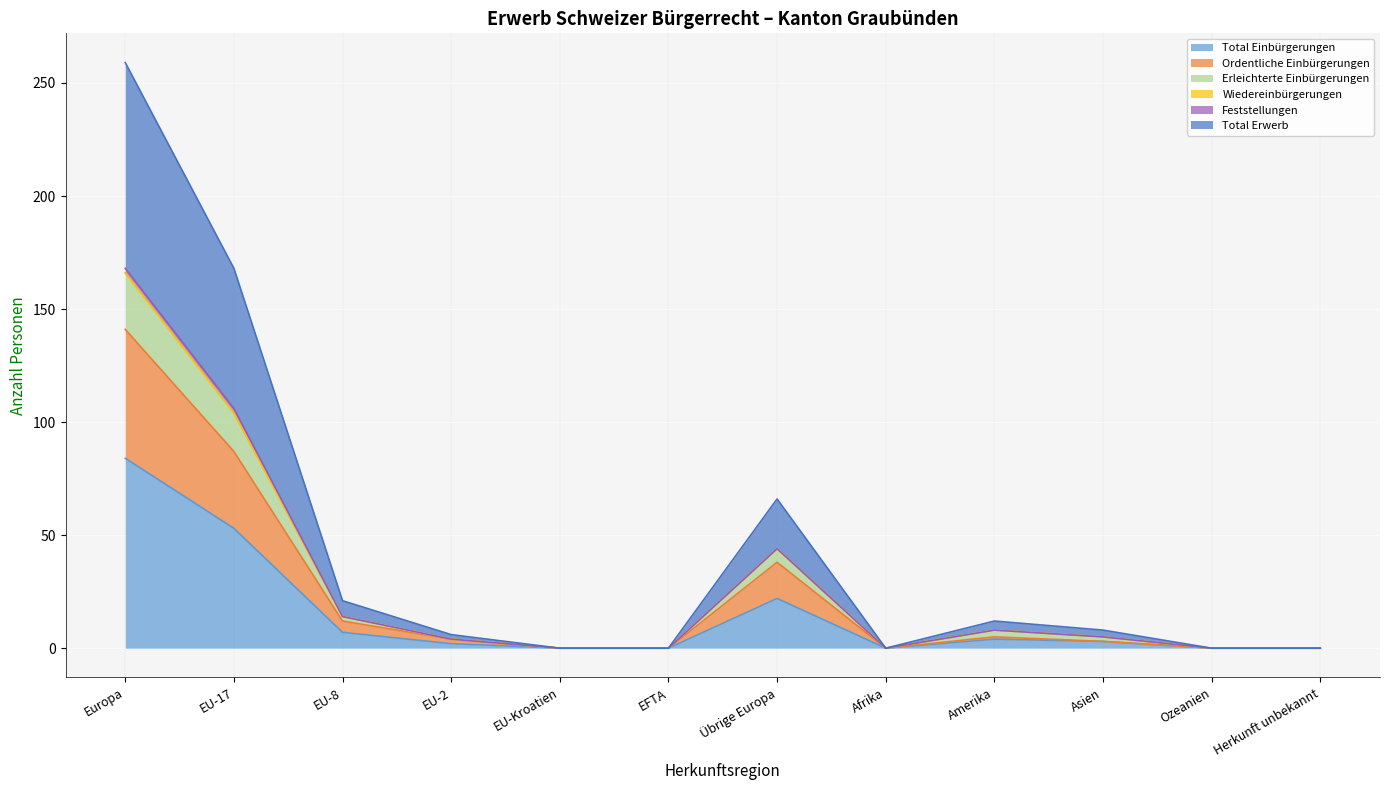

Does the chart display data point markers on the line(s)?

No